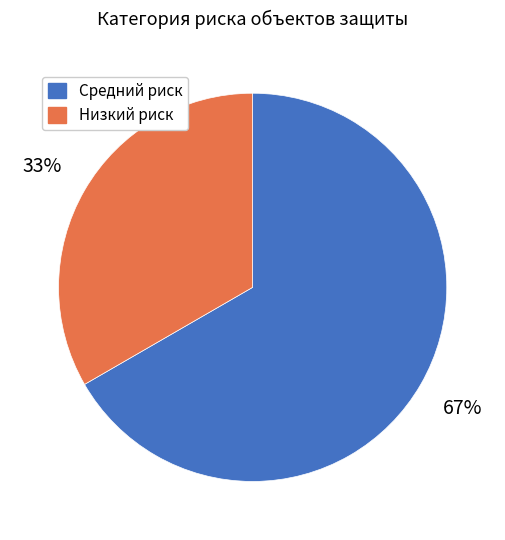

The Низкий риск slice represents 33% of the pie. True or false?

True